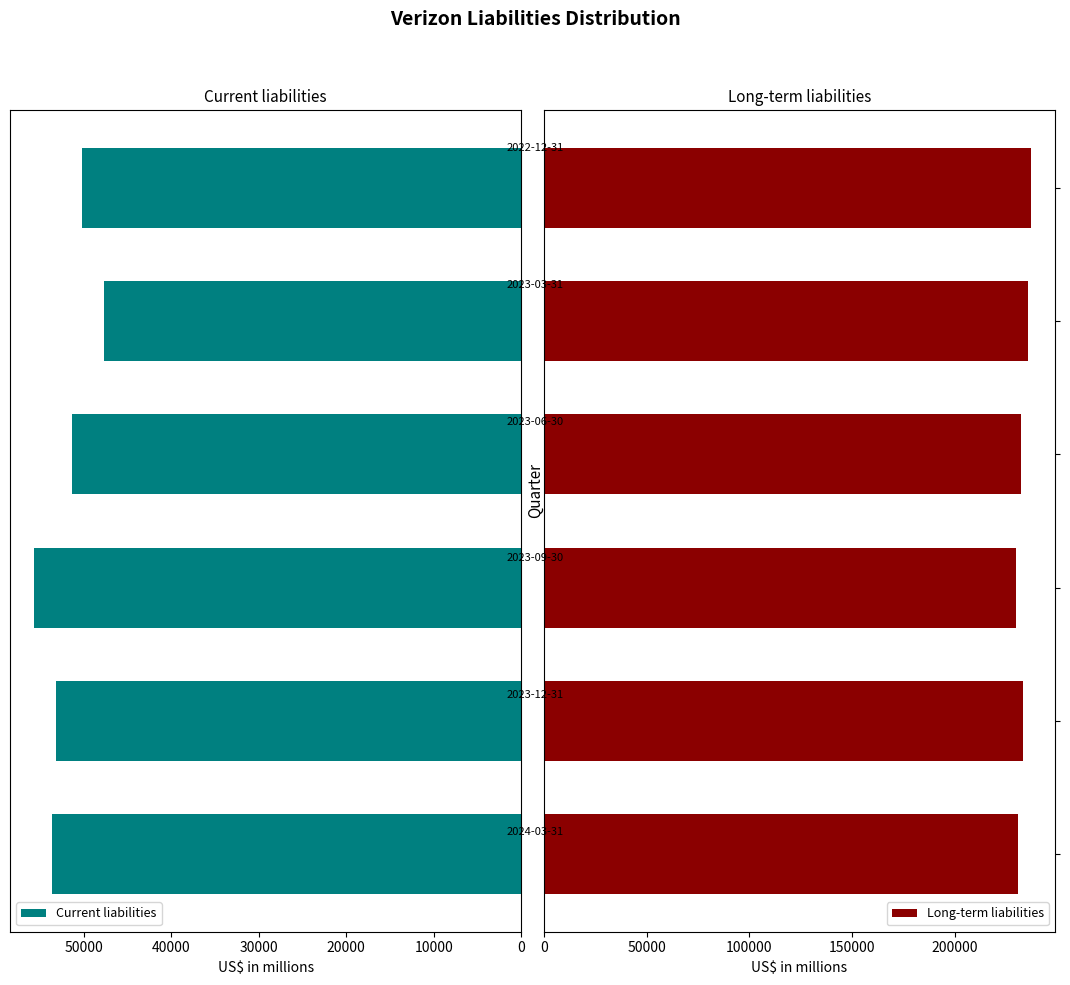

How many values in the Current liabilities series exceed 53223?

2